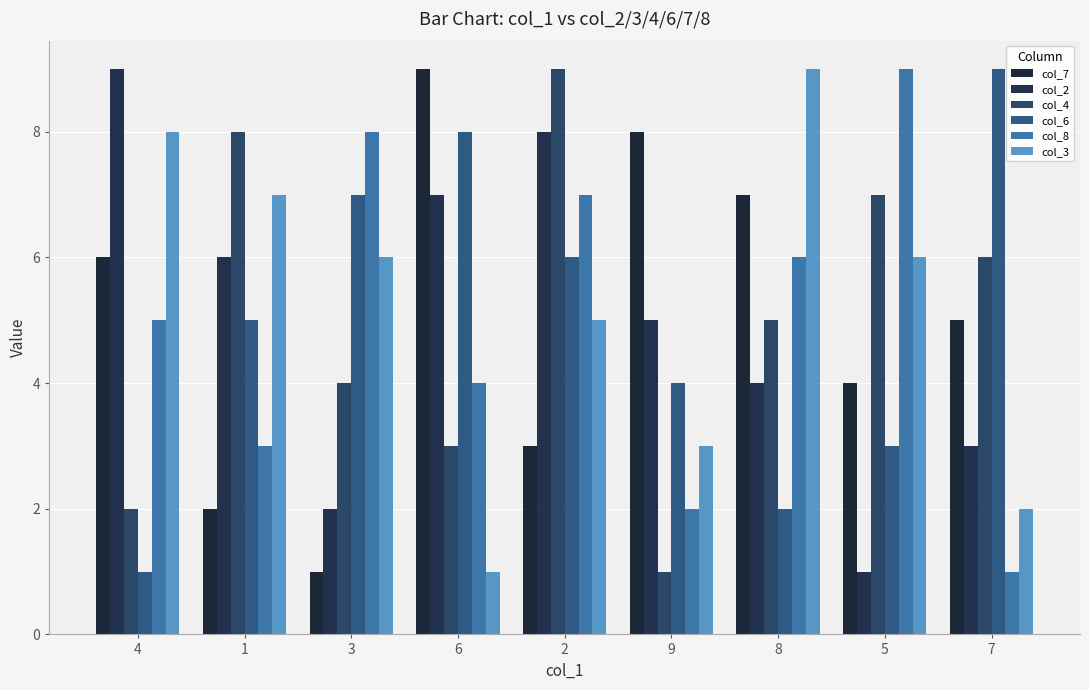

Are the bars grouped side by side (vs. stacked)?

Yes